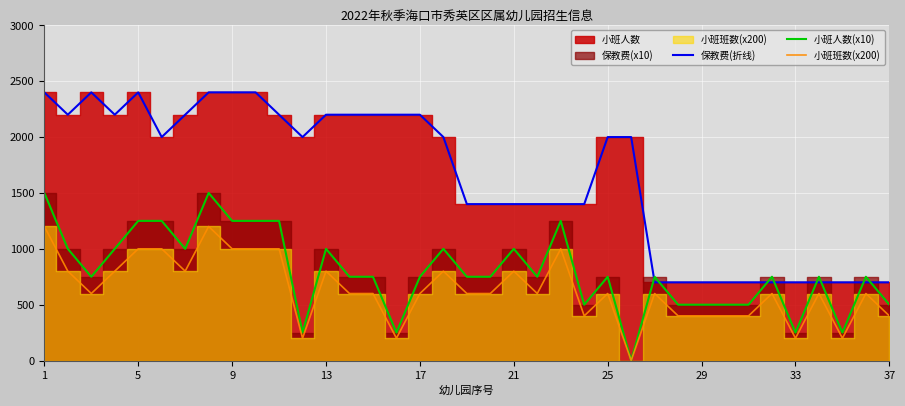

Which series has the widest spread of values?

保教费(折线)